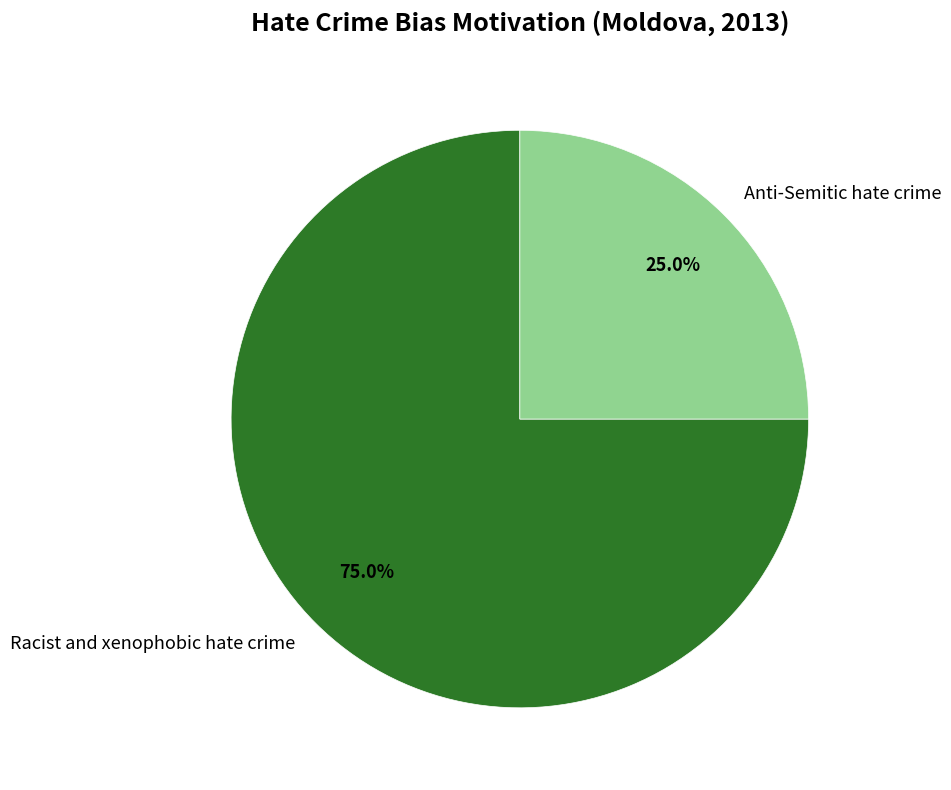

What is the total percentage of Racist and xenophobic hate crime and Anti-Semitic hate crime?

100.0%